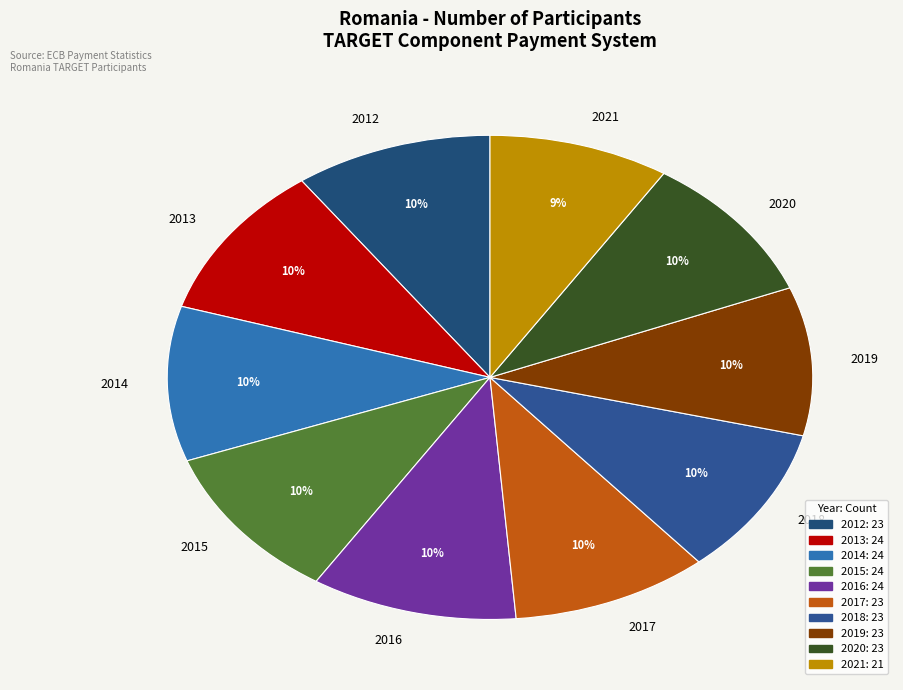

To the nearest percent, what percentage of the pie is 2017?

10%